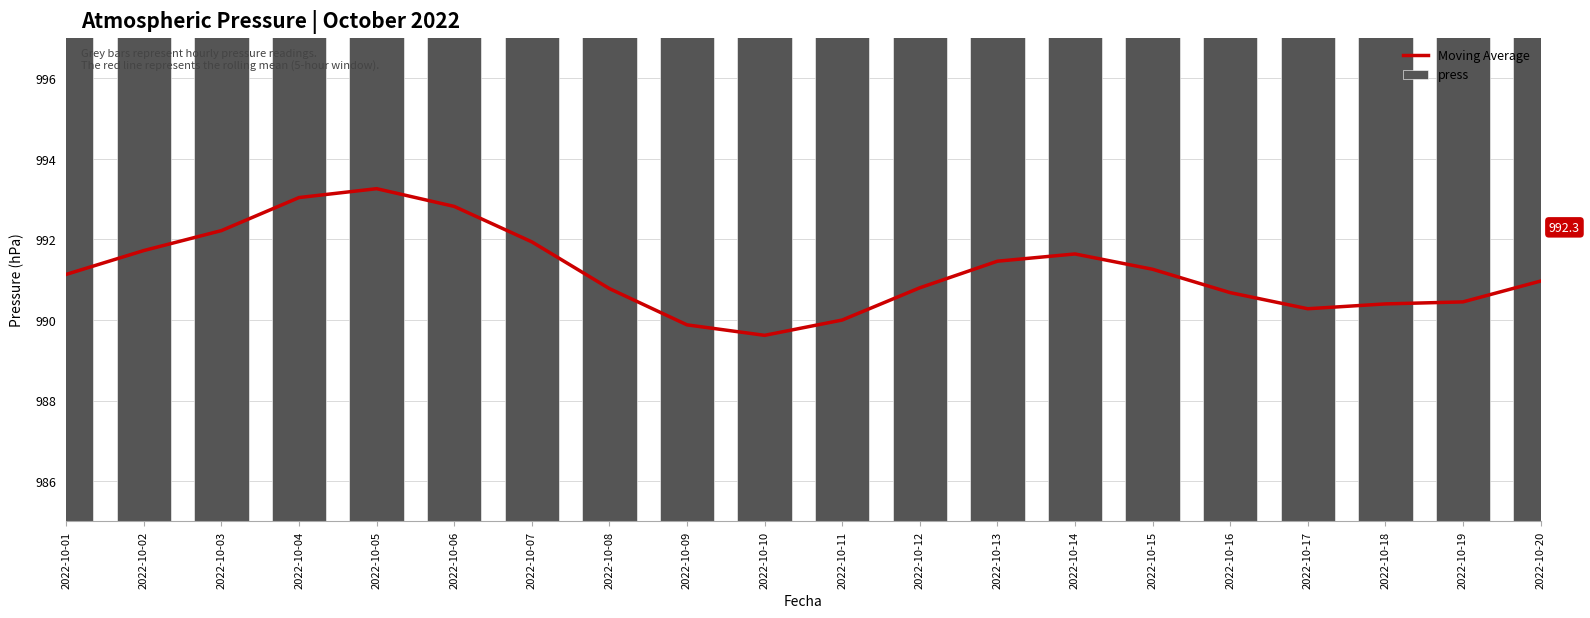

Between 2022-10-10 and 2022-10-14, which is larger?

2022-10-14